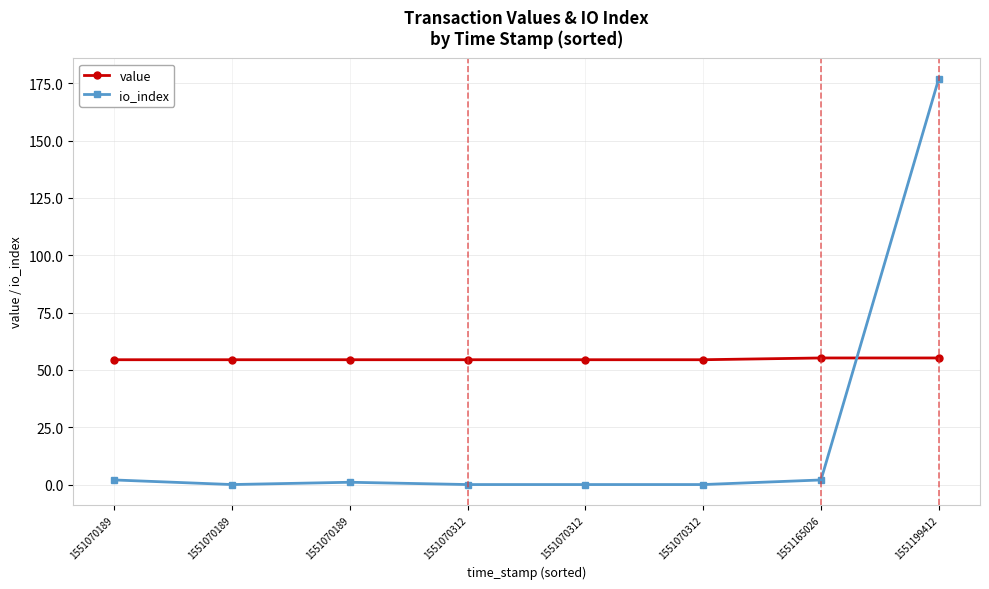

How many distinct data groups are displayed?

2